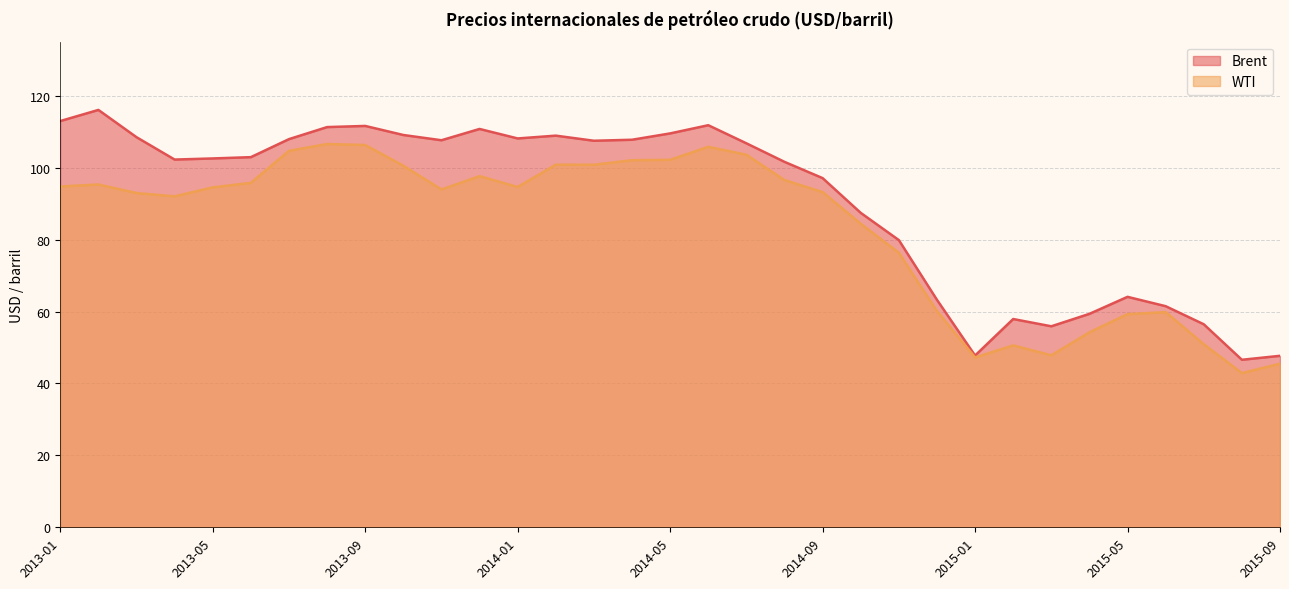

What is the value of the WTI point at the 15th from the left?

100.8